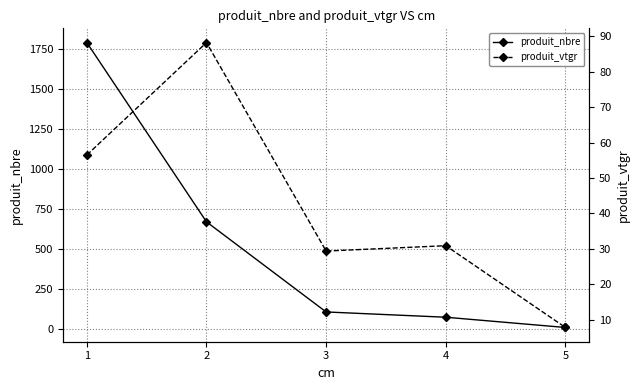

How many values in the produit_vtgr series exceed 30?

3